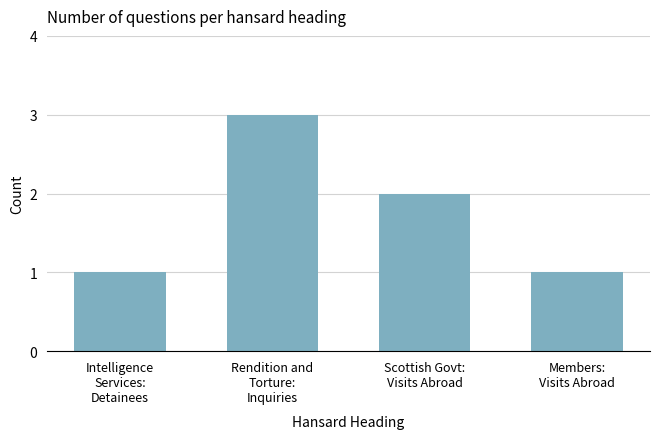

Where is the data nearest to the value 2?

Scottish Govt:
Visits Abroad